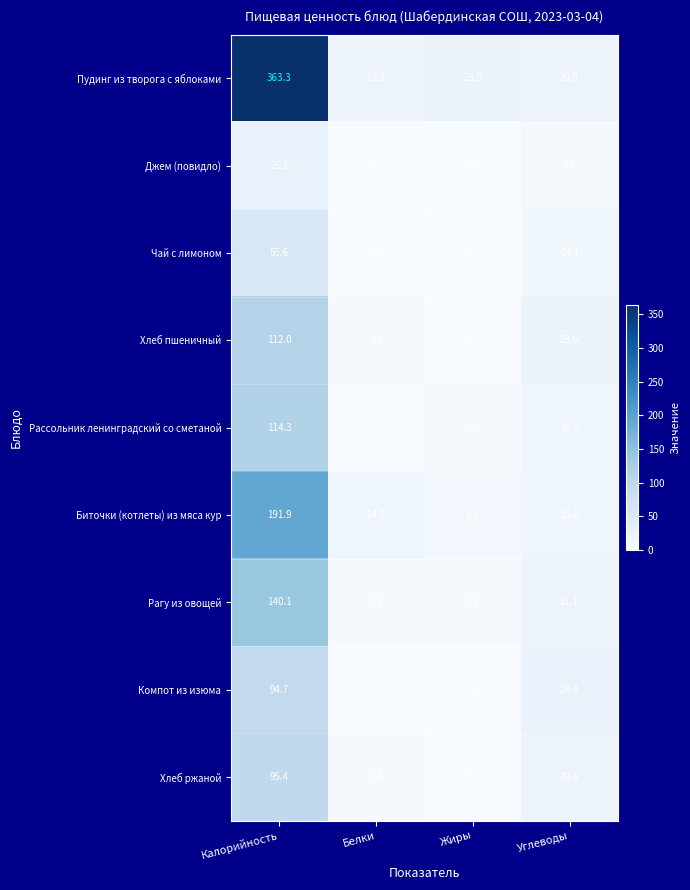

At which label does Хлеб ржаной reach its minimum?

Жиры